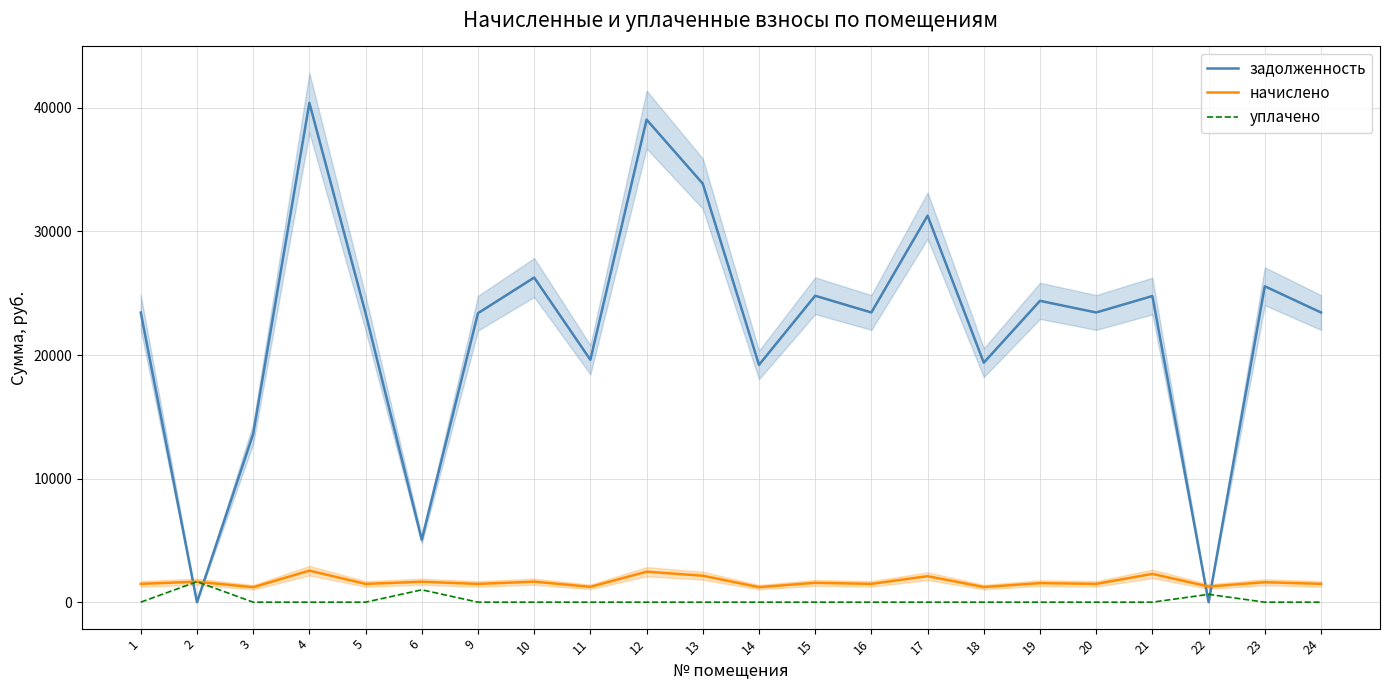

Where is the first local maximum for задолженность?

4